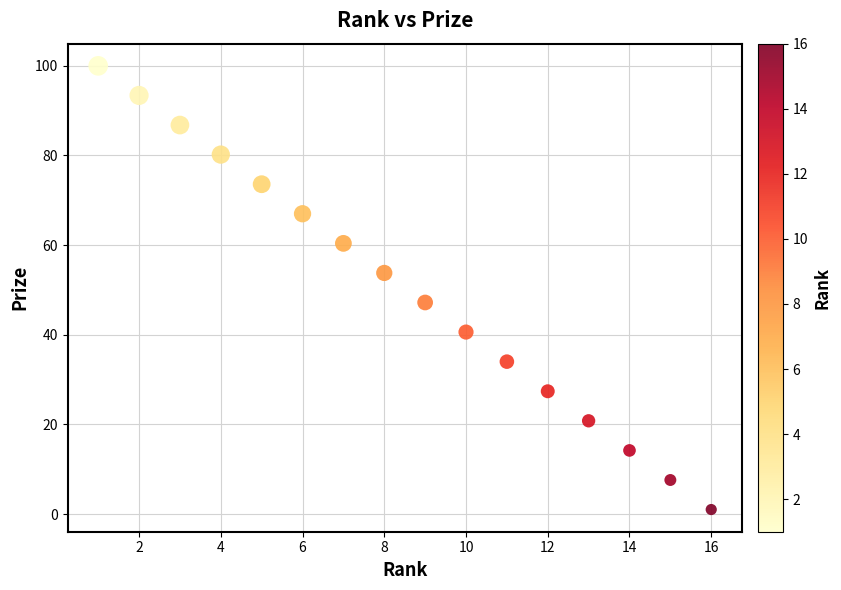

What is the range of Y values (max minus min)?

99.0